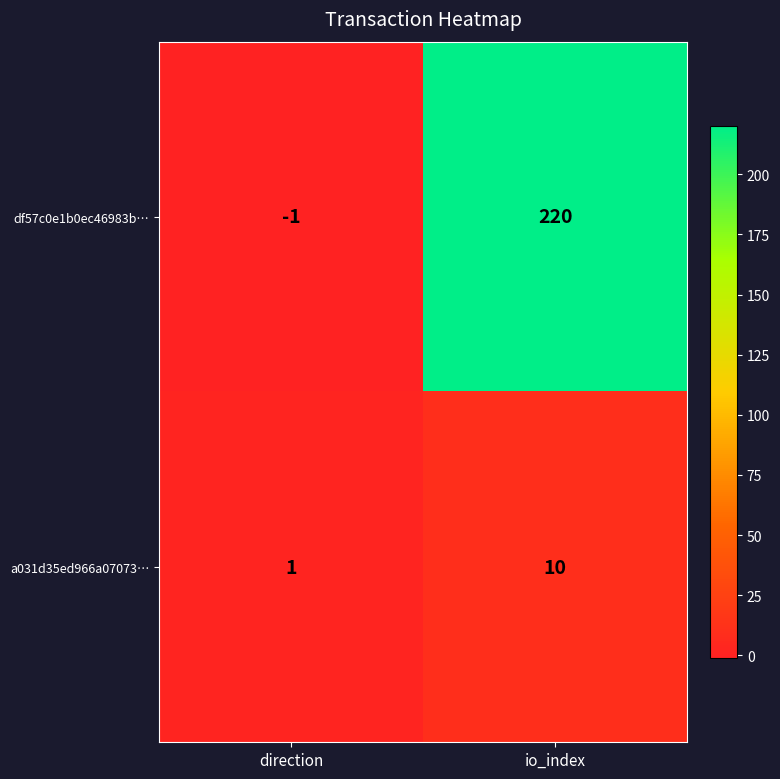

Reading left to right, list all the values displayed in this chart.

df57c0e1b0ec46983b…: -1	220
a031d35ed966a07073…: 1	10